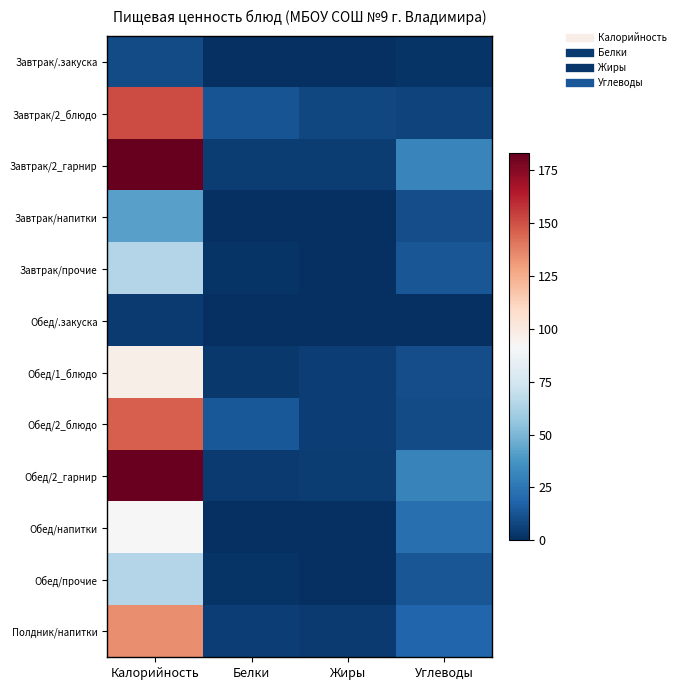

What is the total value across all series at Жиры?

32.4